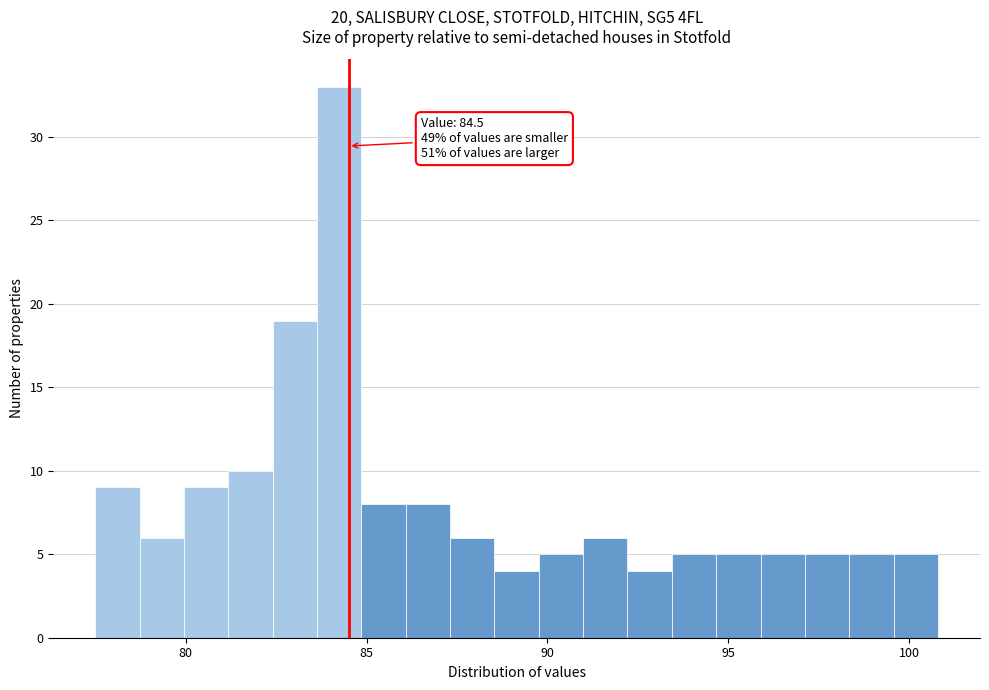

Around what value on the x-axis is the tallest bar? Give the approximate position of its centre, as read against the axis.

84.0